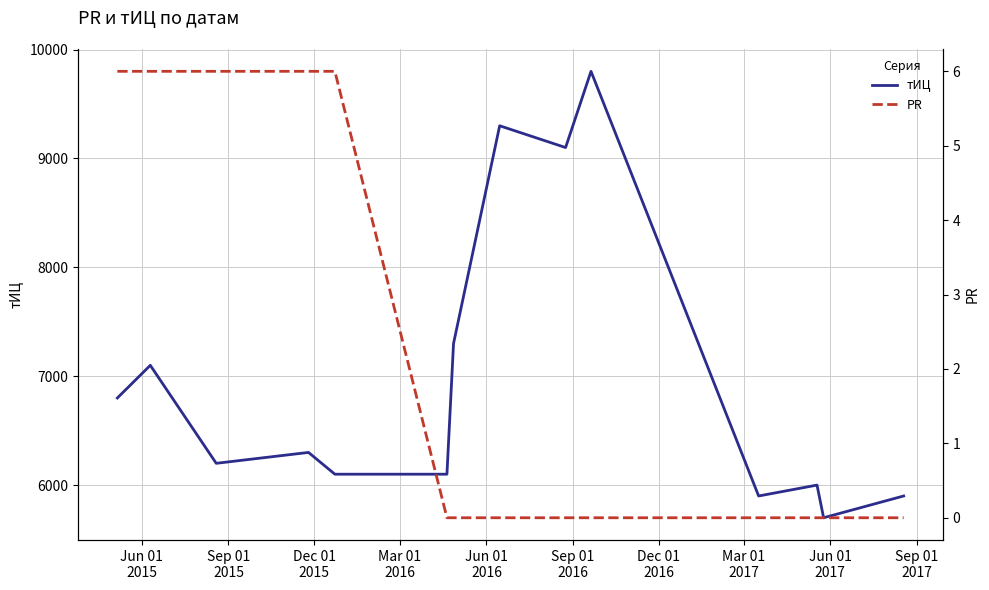

Does the chart have visible grid lines?

Yes